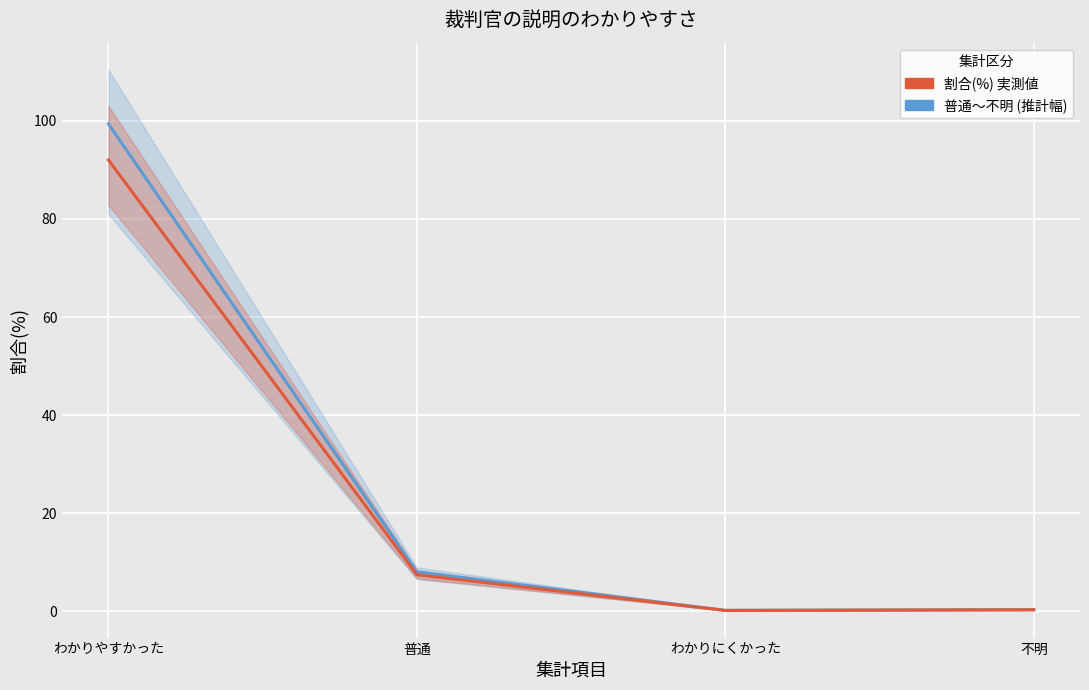

Is this an area chart (filled region under the line)?

No